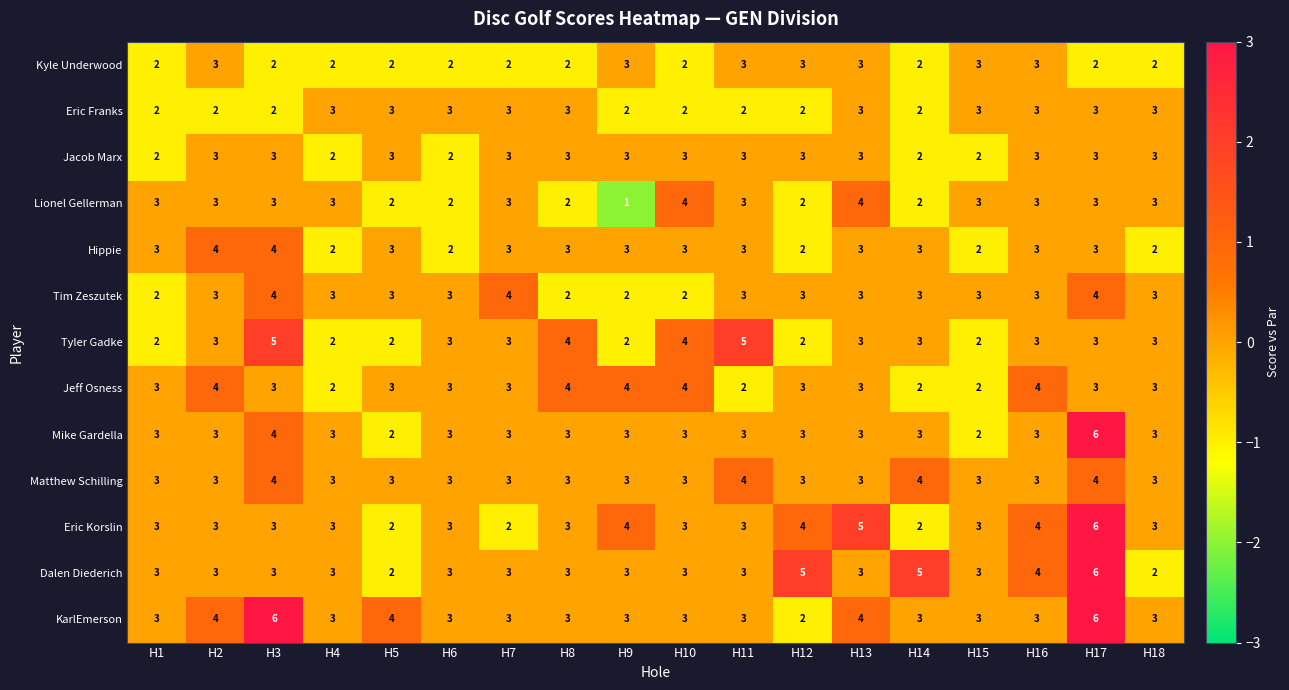

At which category is the sum across all series the highest?

H17